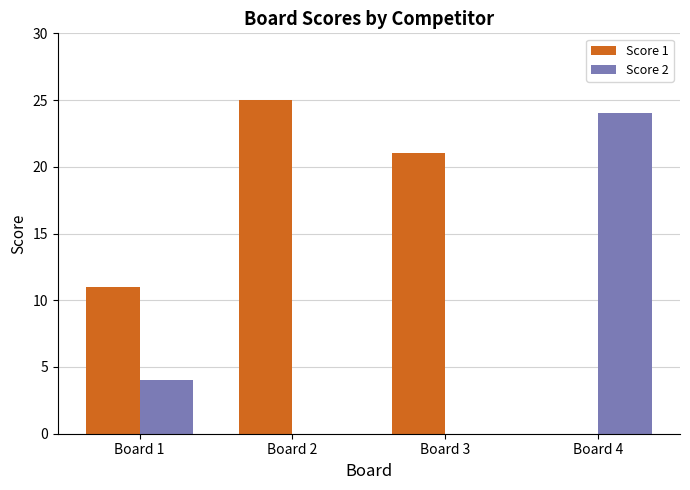

True or false: Score 2 has a value of 12 at Board 3.

False